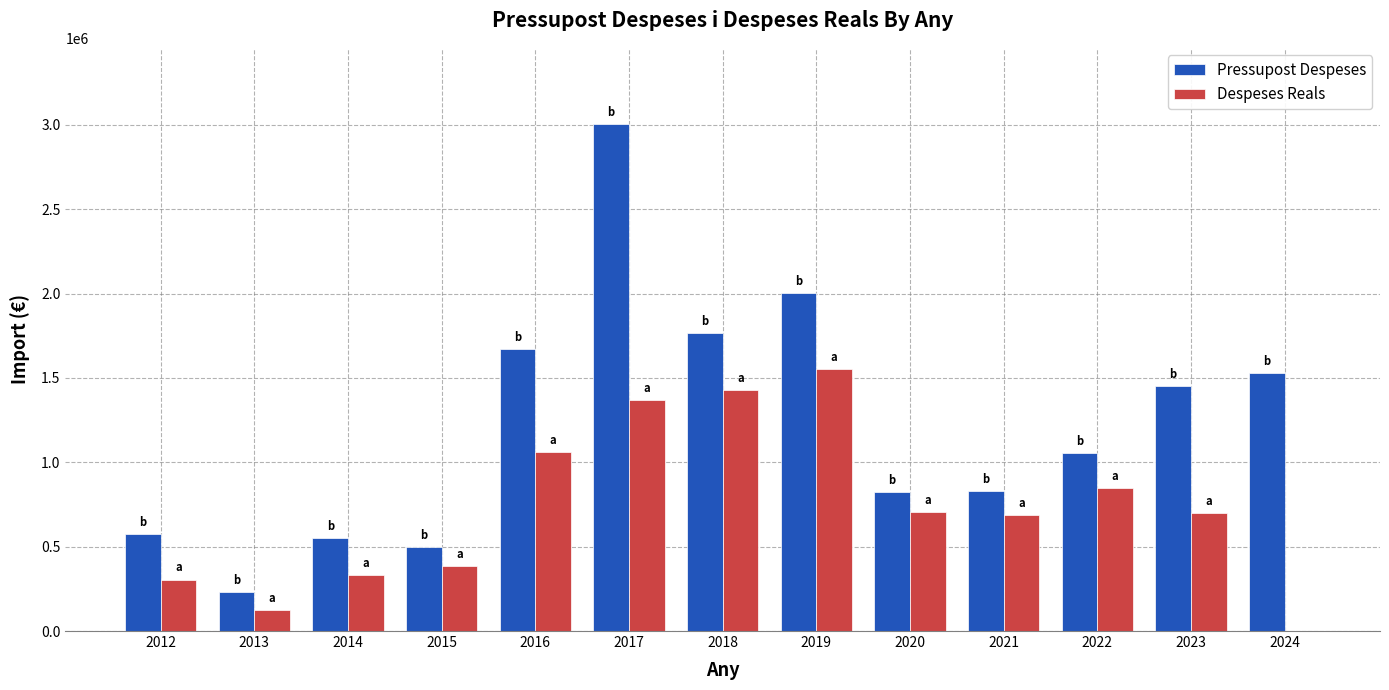

Which series changed the most between 2015 and 2019?

Pressupost Despeses